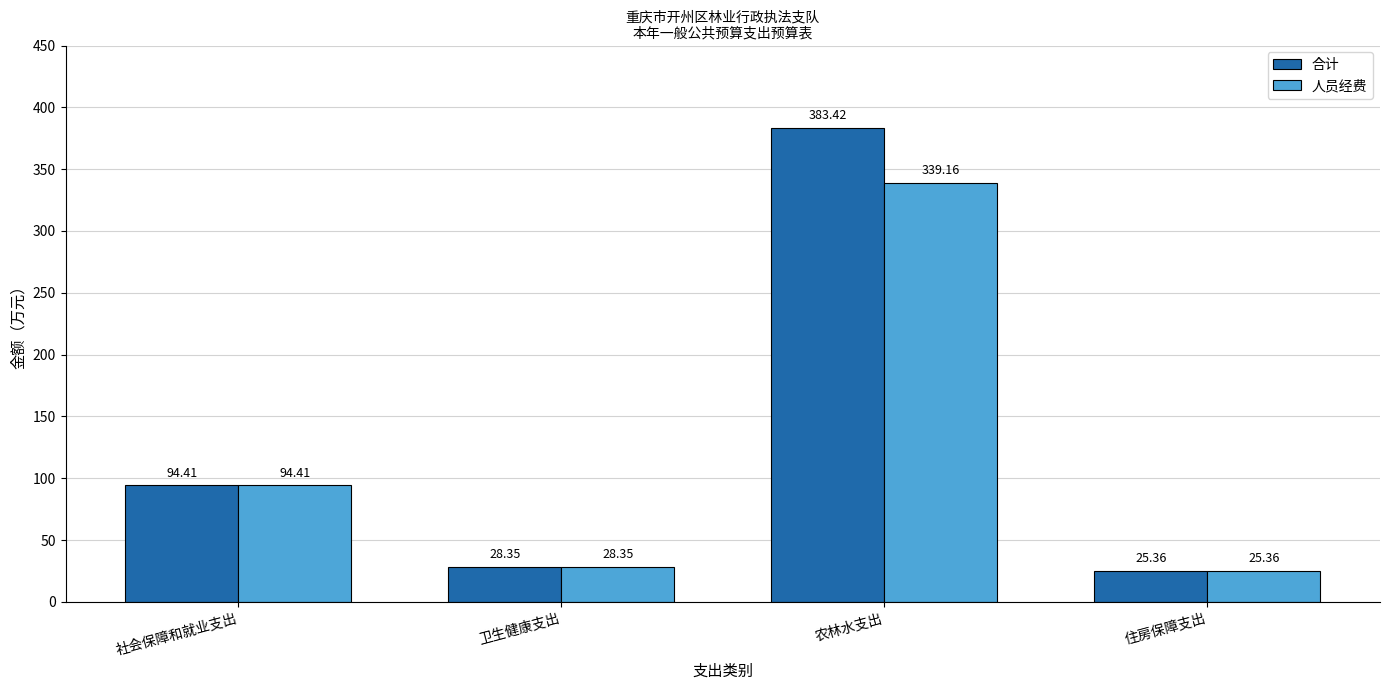

What is the difference between the maximum and minimum values in the 合计 series?

358.1